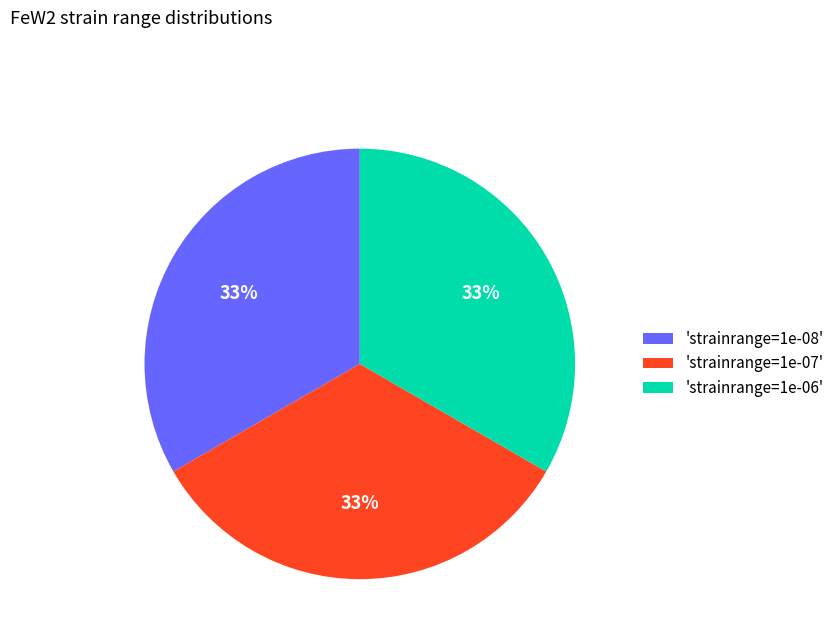

To the nearest percent, what portion does 'strainrange=1e-08' represent?

33%